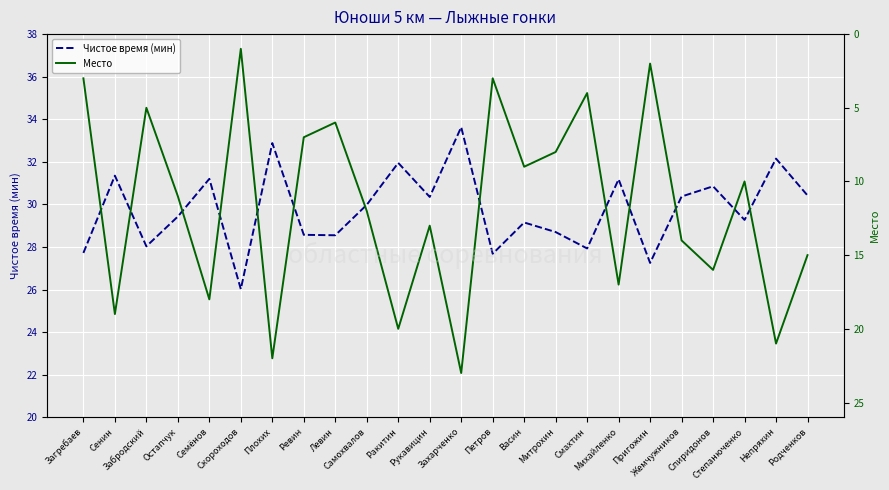

How many data points in Чистое время (мин) are less than 29?

9